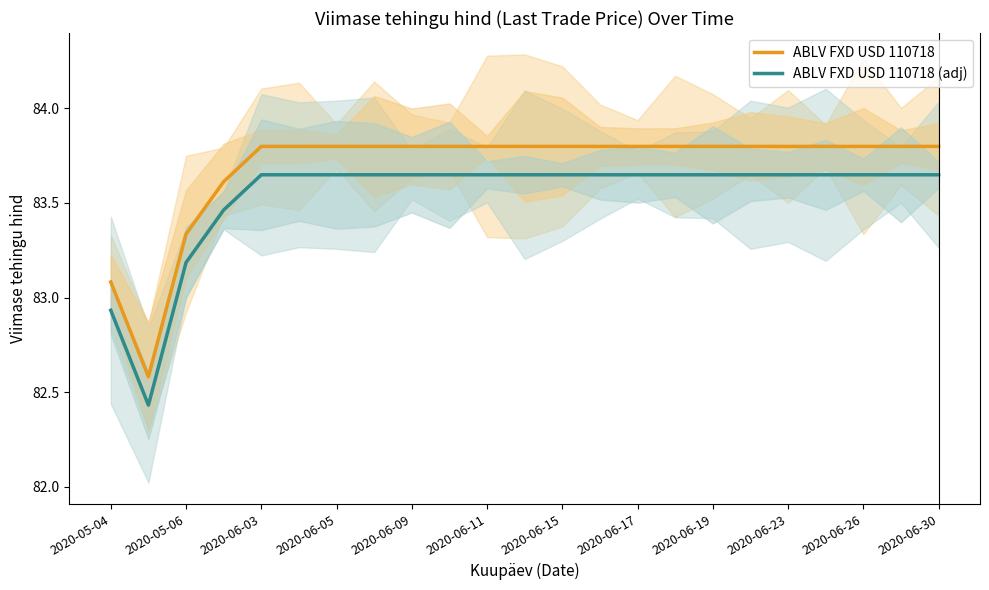

Reading left to right, list all the values displayed in this chart.

ABLV FXD USD 110718: 83.1	82.6	83.3	83.6	83.8	83.8	83.8	83.8	83.8	83.8	83.8	83.8	83.8	83.8	83.8	83.8	83.8	83.8	83.8	83.8	83.8	83.8	83.8
ABLV FXD USD 110718 (adj): 82.9	82.4	83.2	83.5	83.6	83.6	83.6	83.6	83.6	83.6	83.6	83.6	83.6	83.6	83.6	83.6	83.6	83.6	83.6	83.6	83.6	83.6	83.6